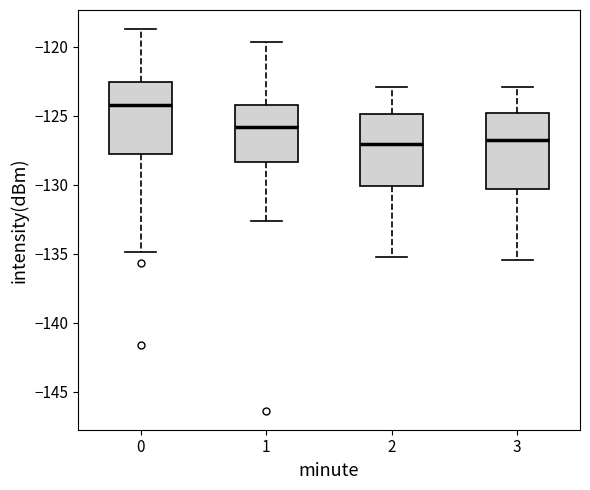

Reading left to right, read every box against the y-axis: the position of its median line, the range the box covers, and the ends of its whiskers. The values are not printed on the chart, so give them approximately, as read against the axis.

0: median -124.0, box -128.0 to -122.5, whiskers -135.0 to -118.5
1: median -126.0, box -128.5 to -124.0, whiskers -132.5 to -119.5
2: median -127.0, box -130.0 to -125.0, whiskers -135.0 to -123.0
3: median -126.5, box -130.5 to -125.0, whiskers -135.5 to -123.0